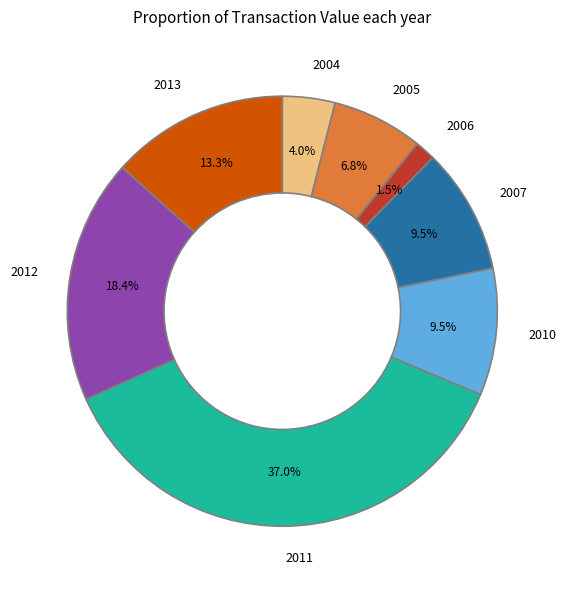

Which has a higher value, 2005 or 2012?

2012